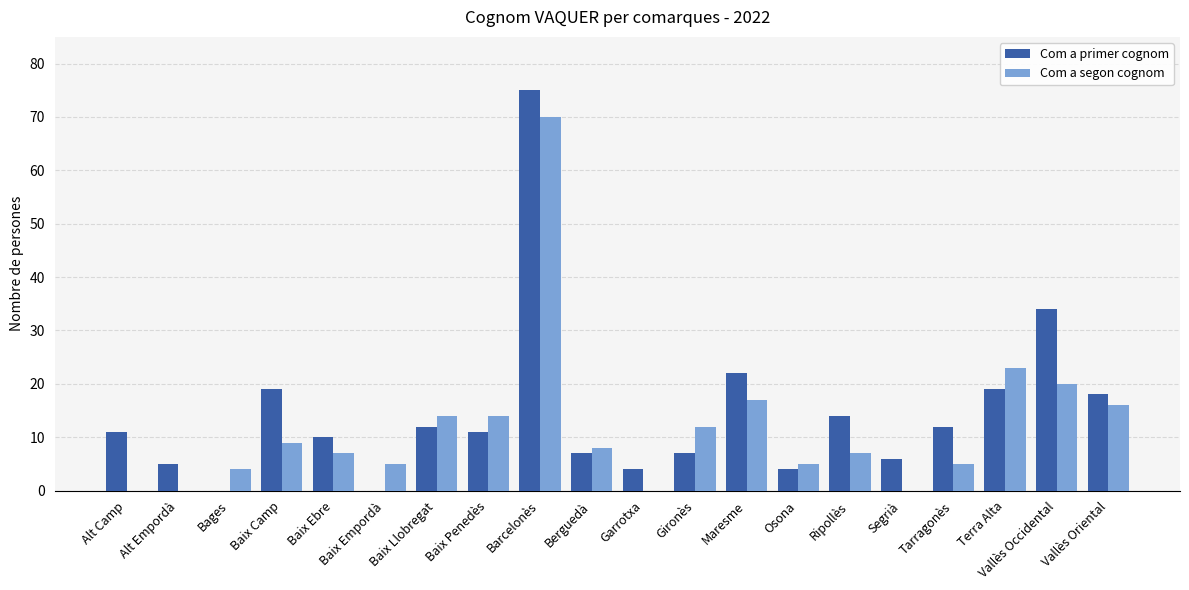

Which category has the highest value in the Com a segon cognom series?

Barcelonès